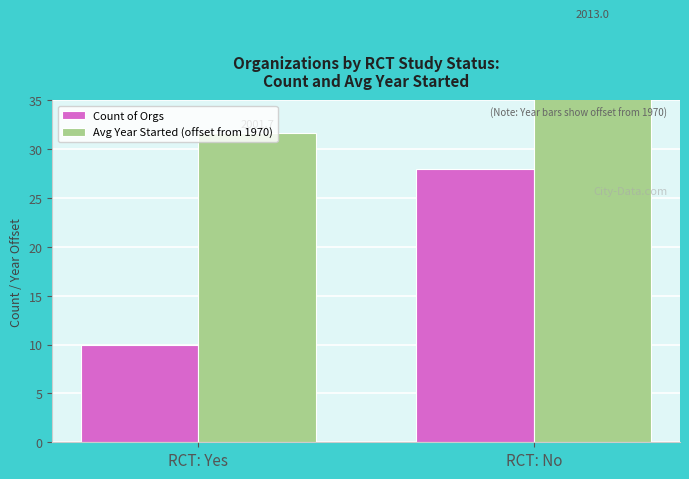

What is the smallest value displayed?

10.0